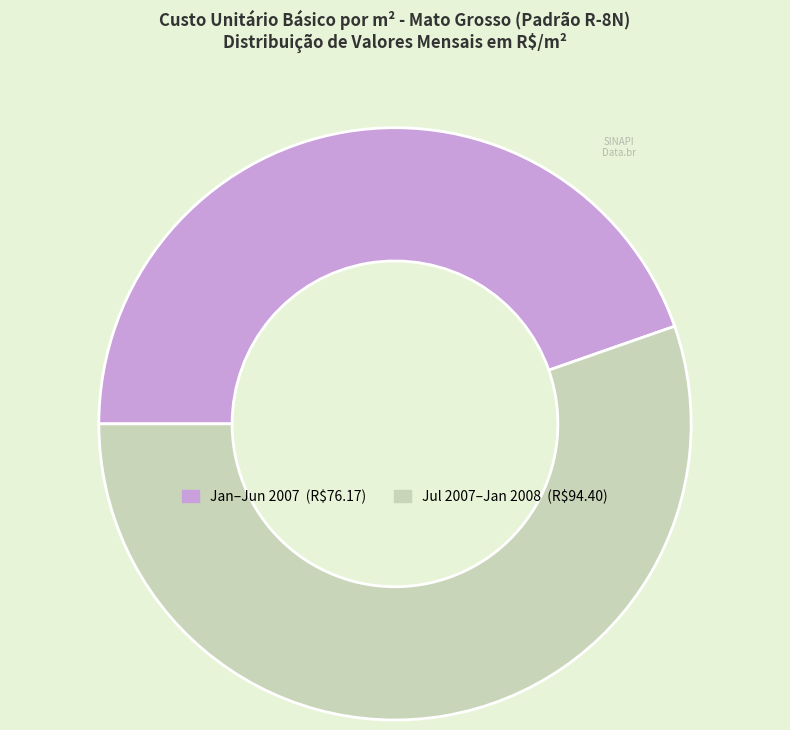

Does any single category account for the majority?

Yes